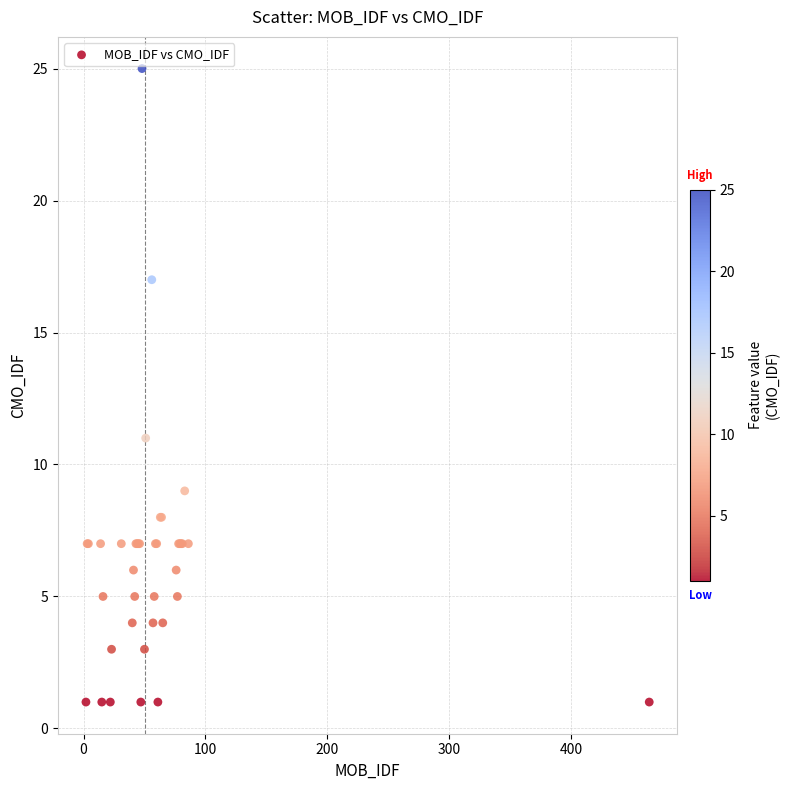

What Y value in the scatter plot is closest to 13?

11